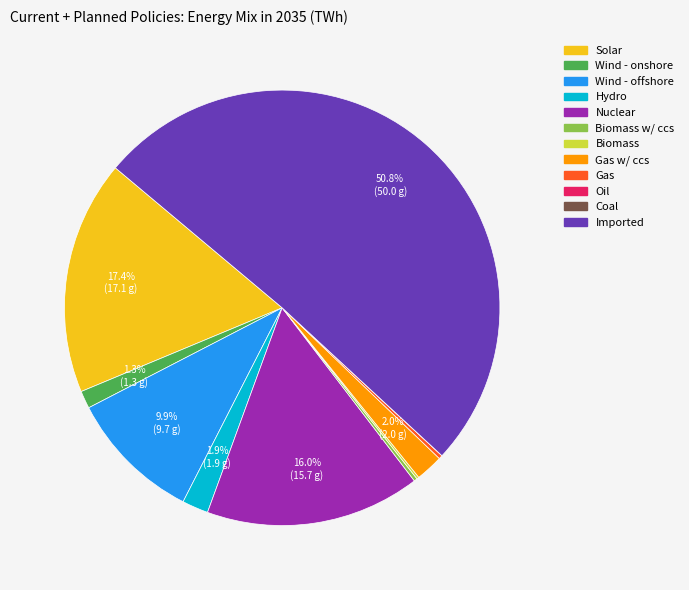

What is the largest slice in the pie chart?

Imported